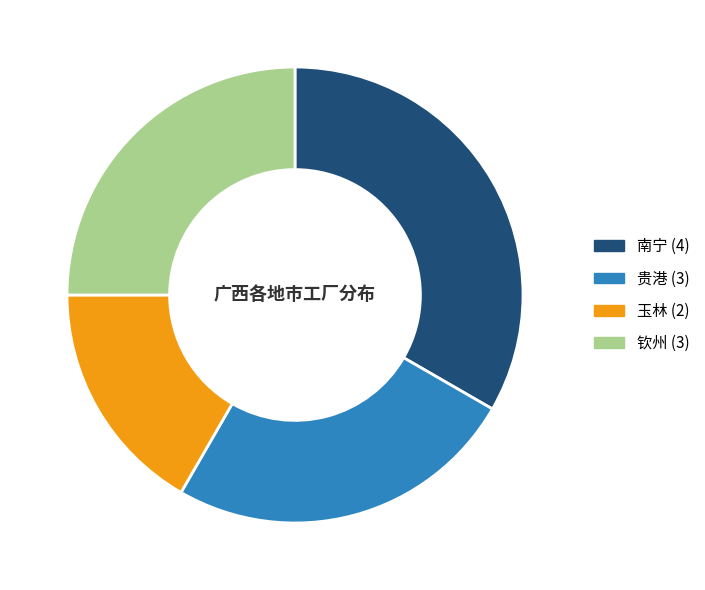

True or false: 钦州 (3) accounts for 16% of the total.

False